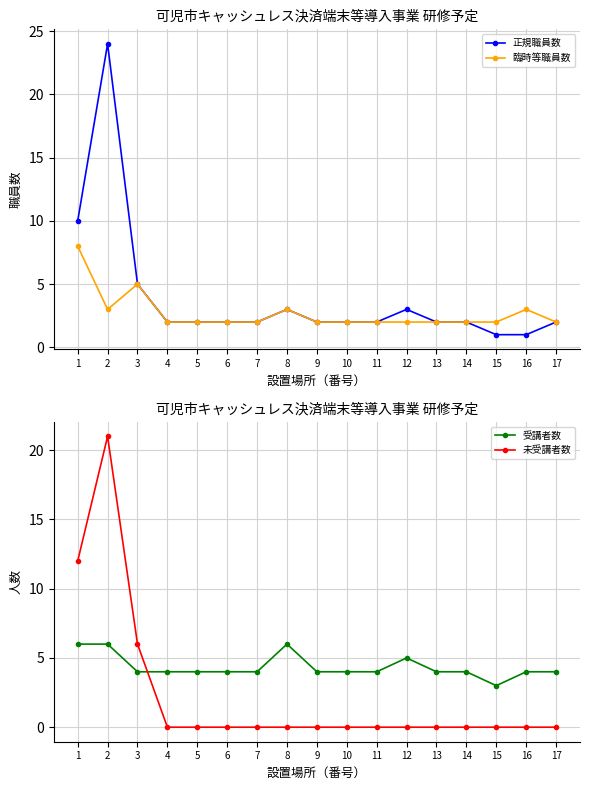

What is the spread (max minus min) of values at 12?

5